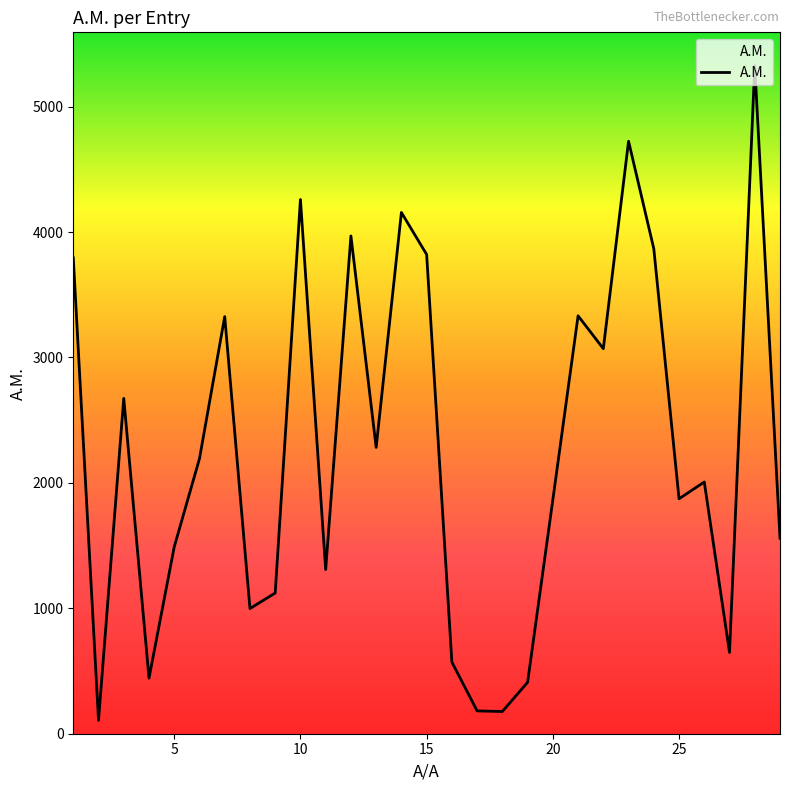

What is the maximum value shown in the chart?

5326